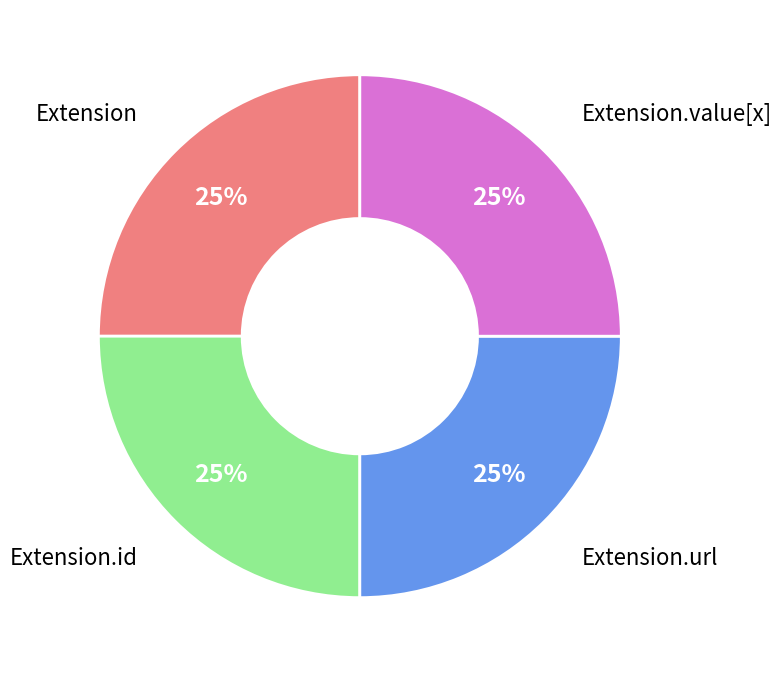

To the nearest percent, what is the combined percentage of Extension and Extension.url?

50%